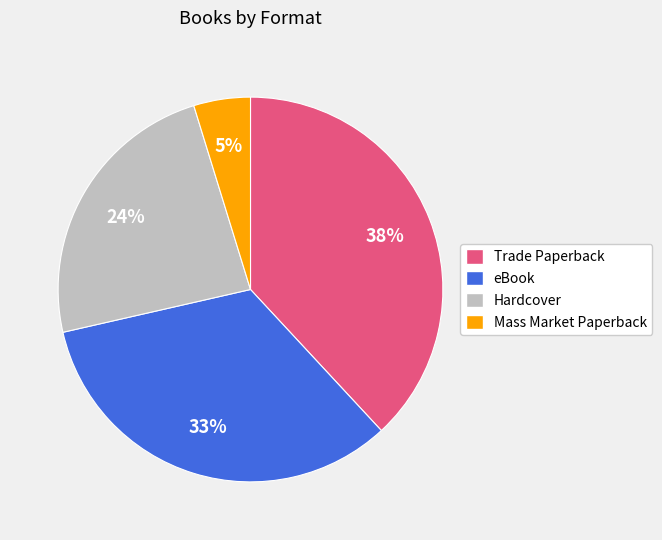

To the nearest percent, what portion does Hardcover represent?

24%